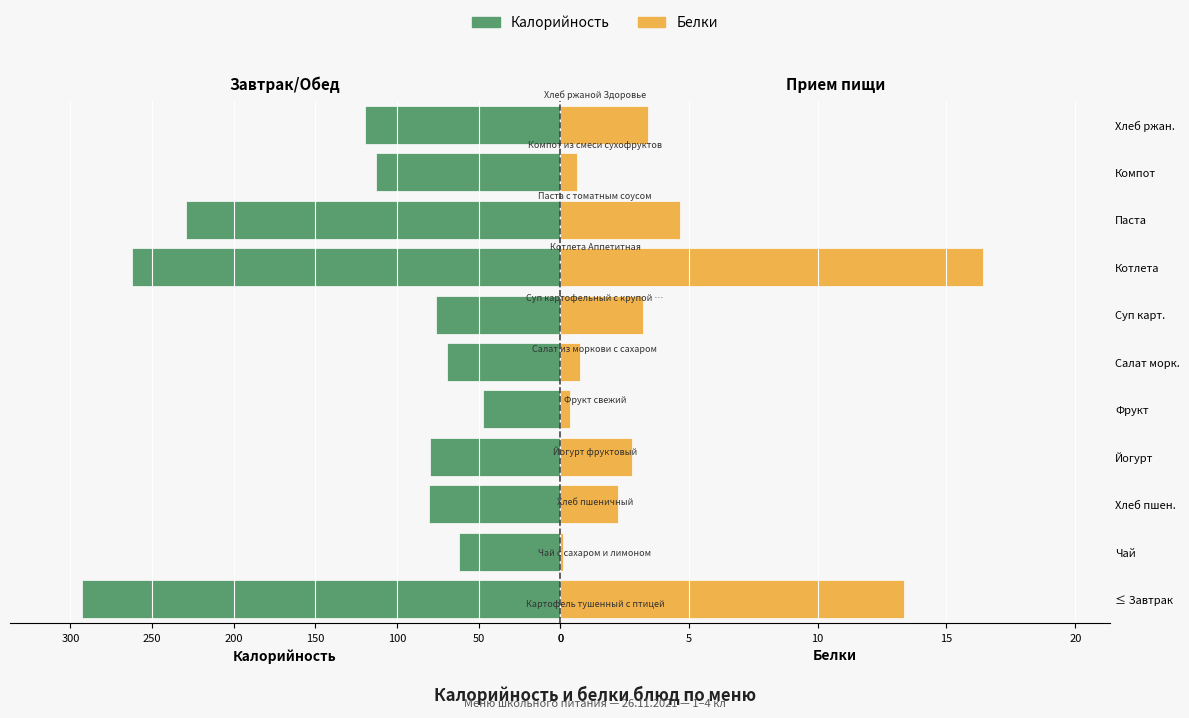

Between Салат морк. and Хлеб ржан., which series saw the biggest shift?

Калорийность